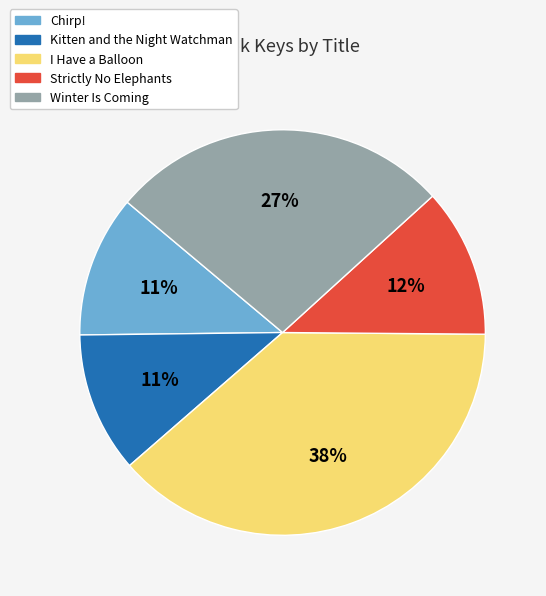

The Chirp! slice represents 11% of the pie. True or false?

True